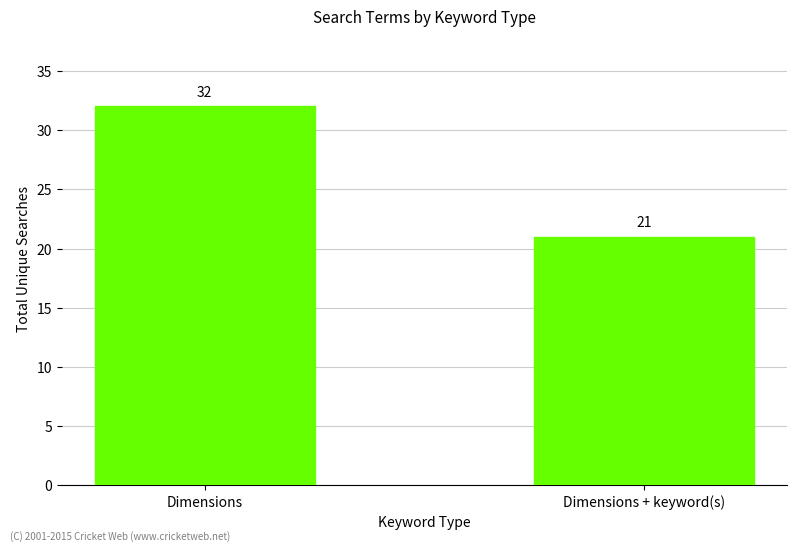

What is the smallest value displayed?

21